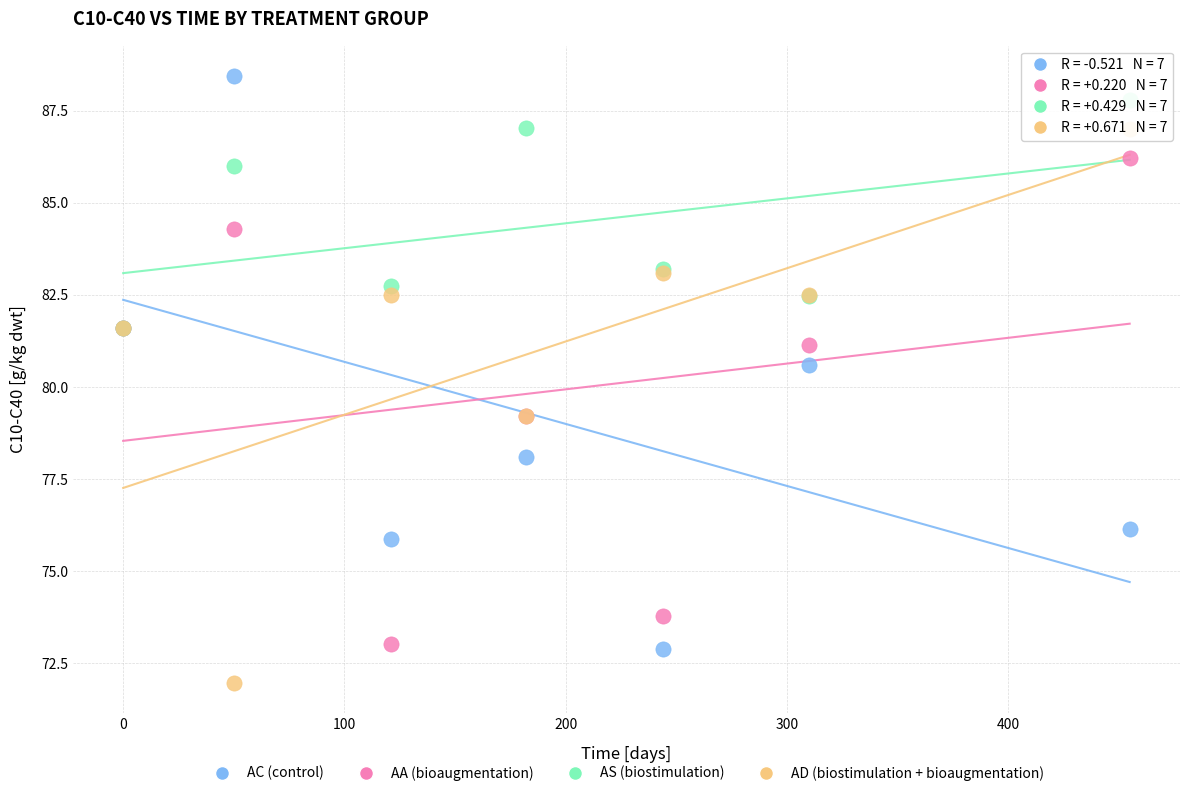

Which series contains the lowest Y value?

AD (biostimulation + bioaugmentation)